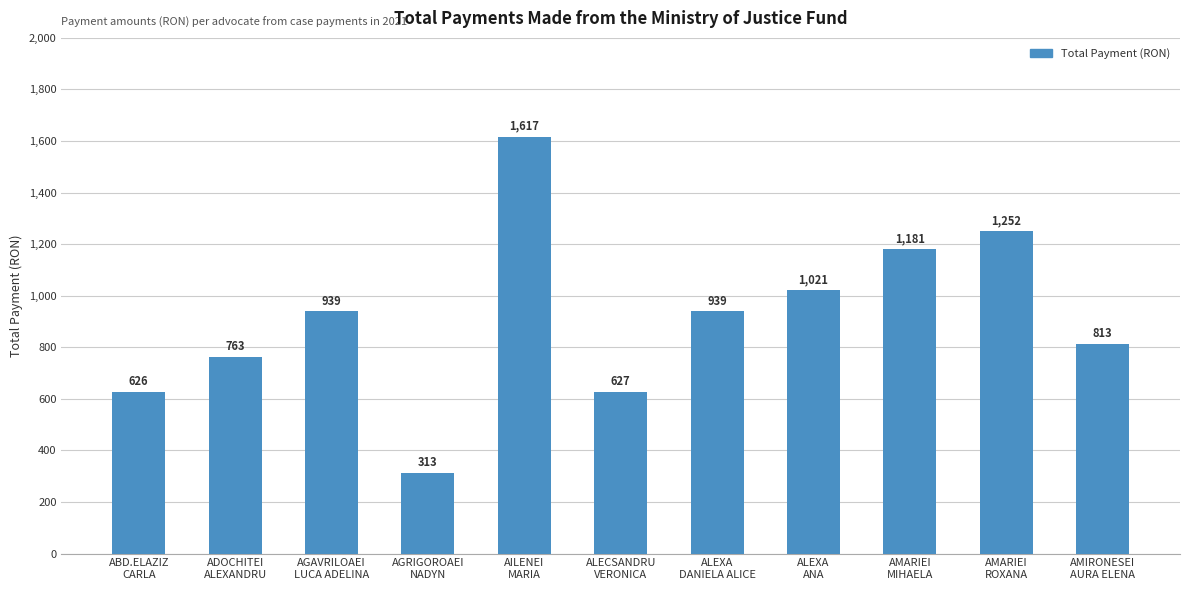

Reading right to left, what are all the values shown in this chart?

AMIRONESEI
AURA ELENA=813	AMARIEI
ROXANA=1252	AMARIEI
MIHAELA=1181	ALEXA
ANA=1021	ALEXA
DANIELA ALICE=939	ALECSANDRU
VERONICA=627	AILENEI
MARIA=1617	AGRIGOROAEI
NADYN=313	AGAVRILOAEI
LUCA ADELINA=939	ADOCHITEI
ALEXANDRU=763	ABD.ELAZIZ
CARLA=626